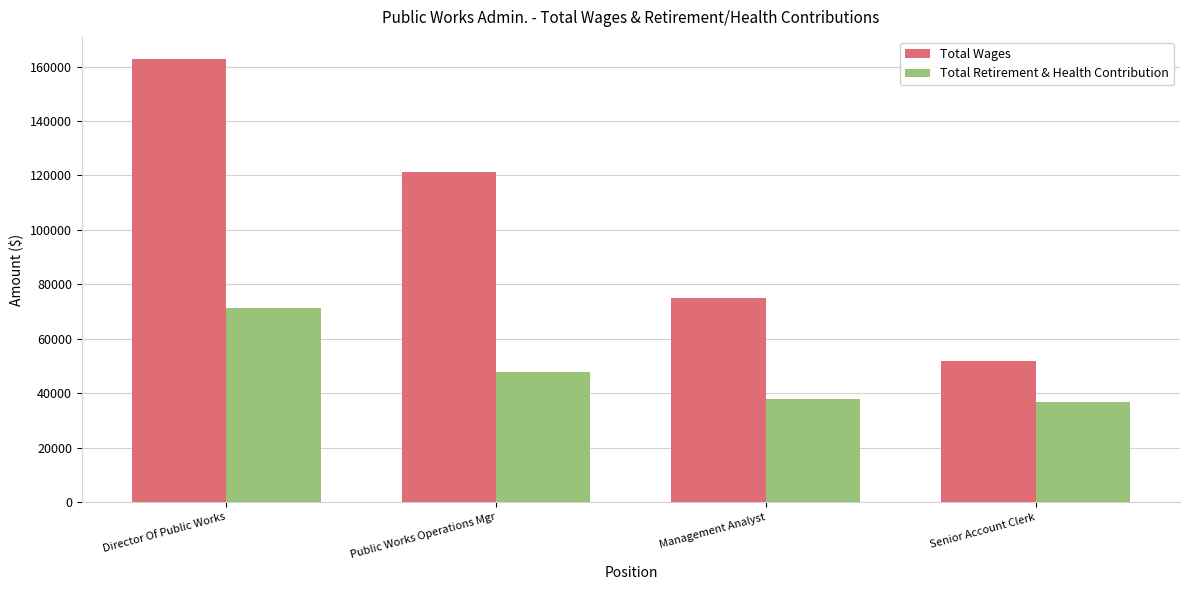

What is the spread (max minus min) of values at Management Analyst?

37191